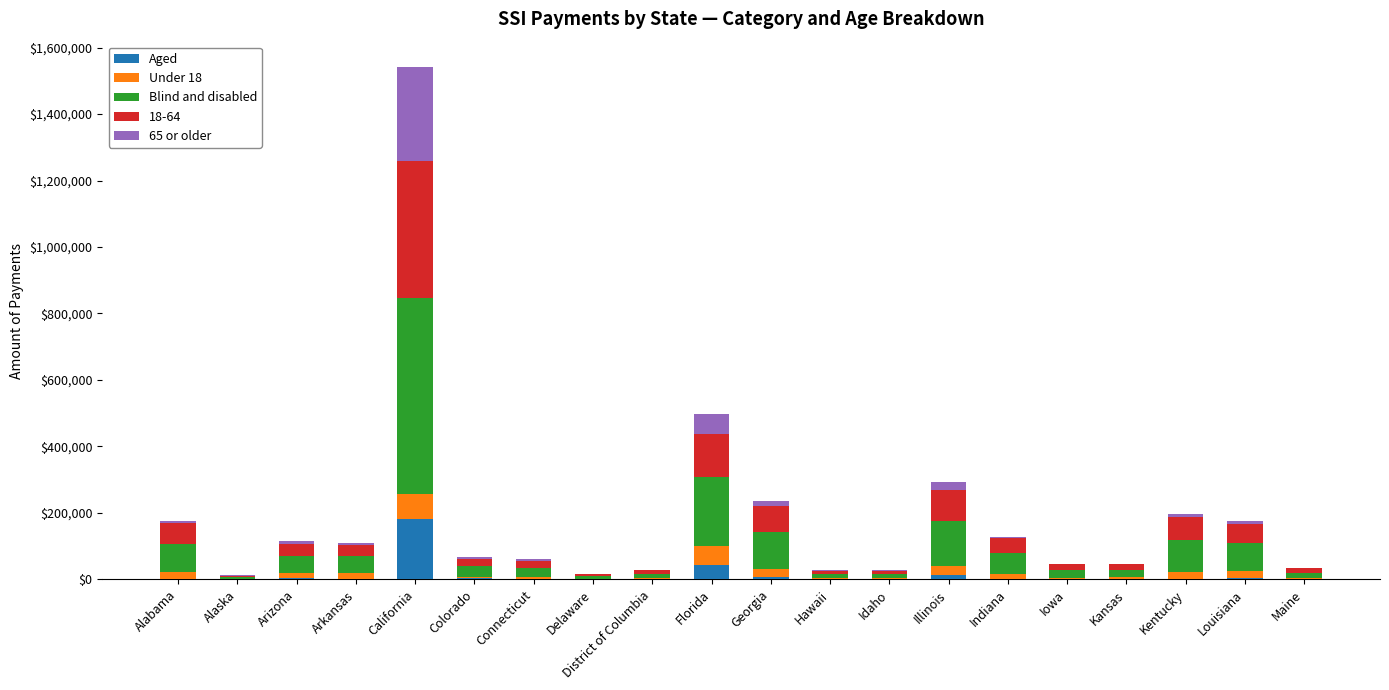

What is the sum of all Aged values?

272402